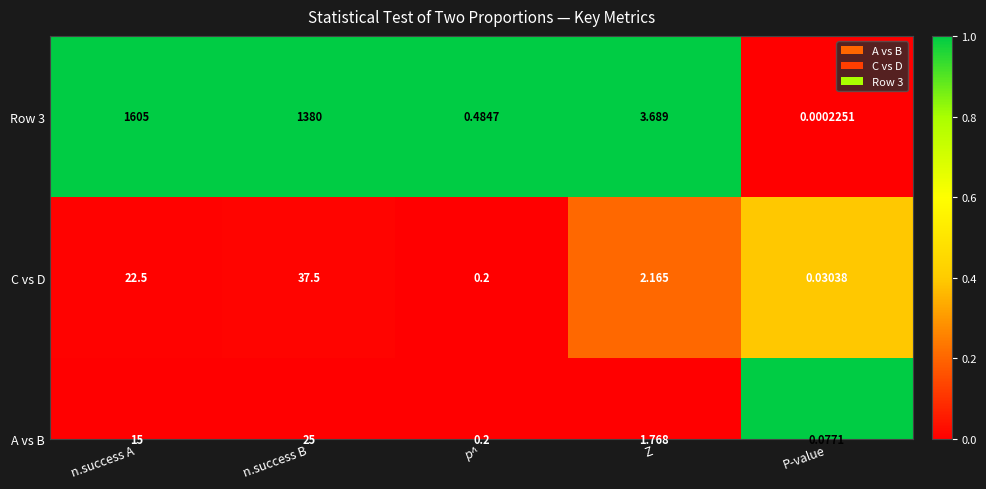

What is the sum of all values?

4